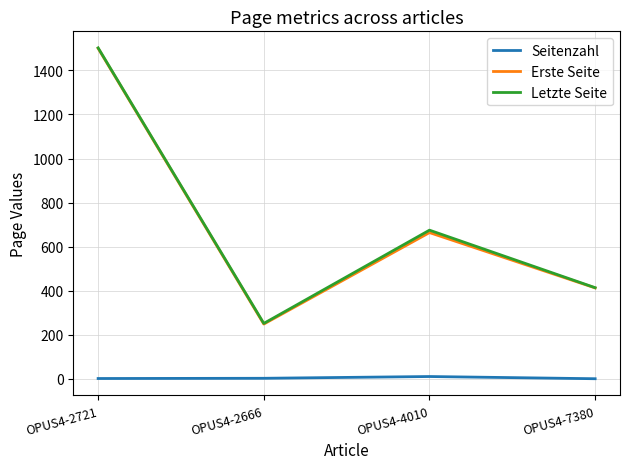

At which label is Erste Seite closest to 874?

OPUS4-4010